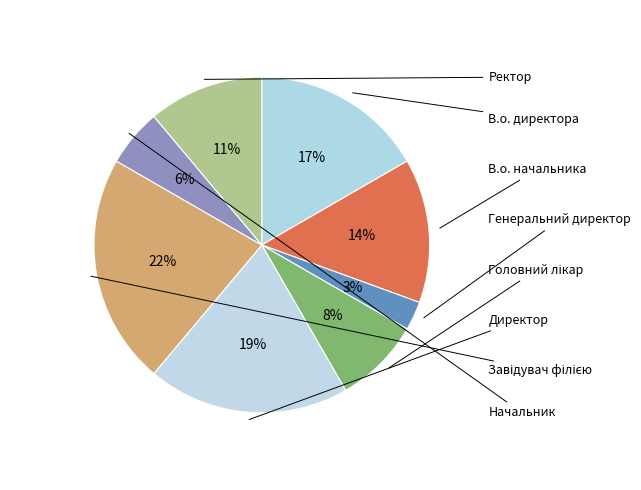

Which has a higher value, В.о. начальника or Ректор?

В.о. начальника